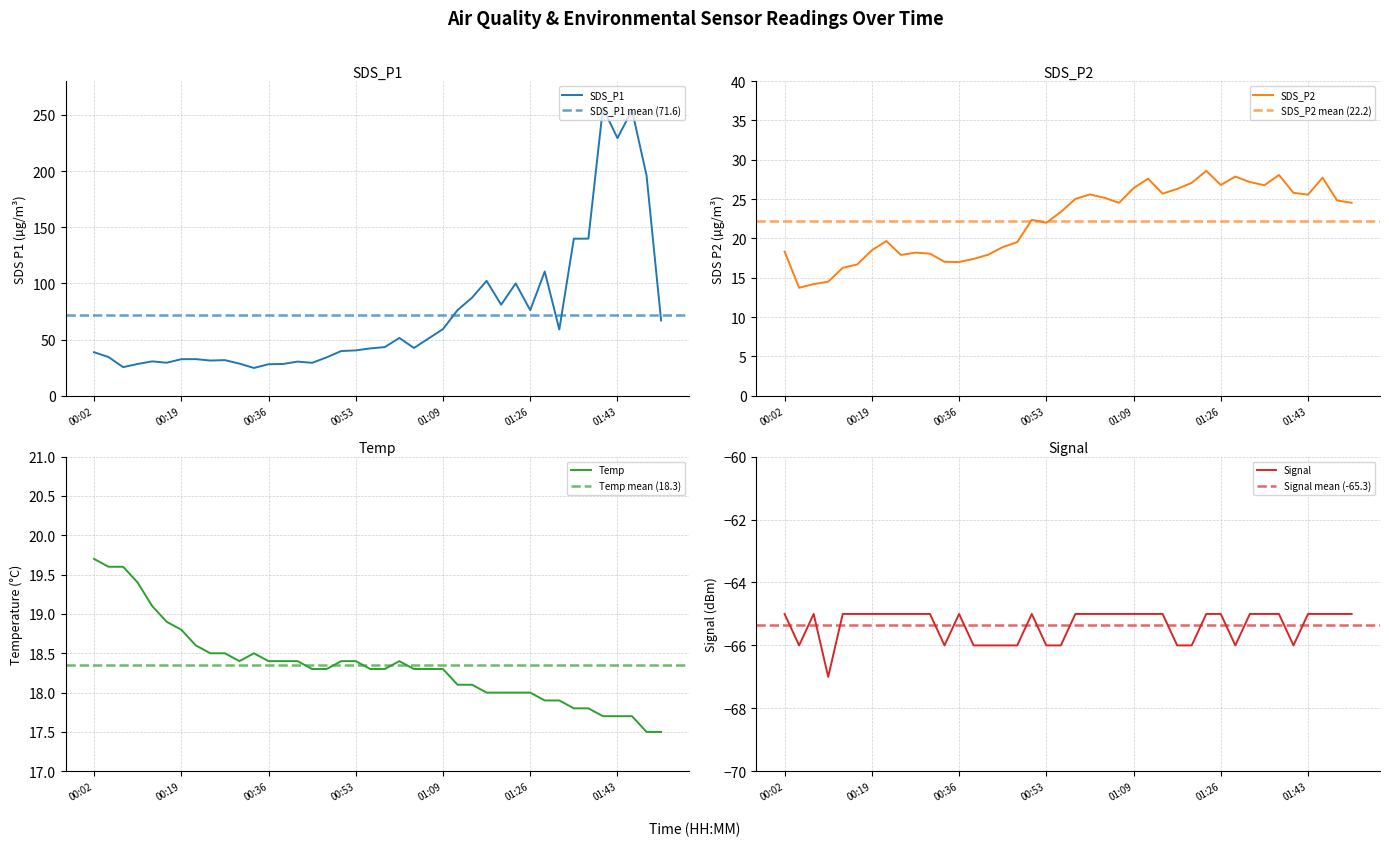

At which category is the sum across all series the highest?

01:46